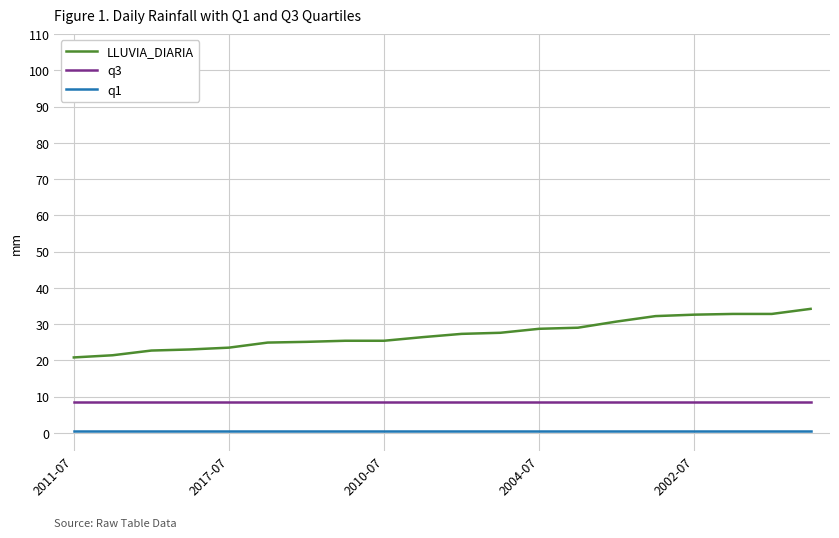

True or false: LLUVIA_DIARIA and q1 intersect in this chart.

False